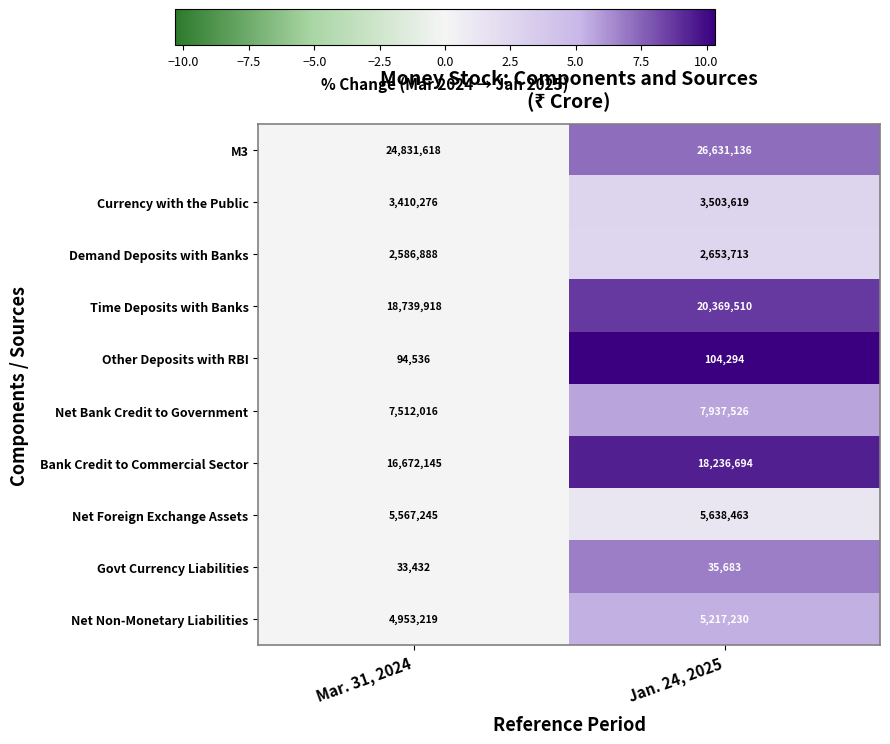

Rank the series at Mar. 31, 2024 from highest to lowest value.

M3, Time Deposits with Banks, Bank Credit to Commercial Sector, Net Bank Credit to Government, Net Foreign Exchange Assets, Net Non-Monetary Liabilities, Currency with the Public, Demand Deposits with Banks, Other Deposits with RBI, Govt Currency Liabilities